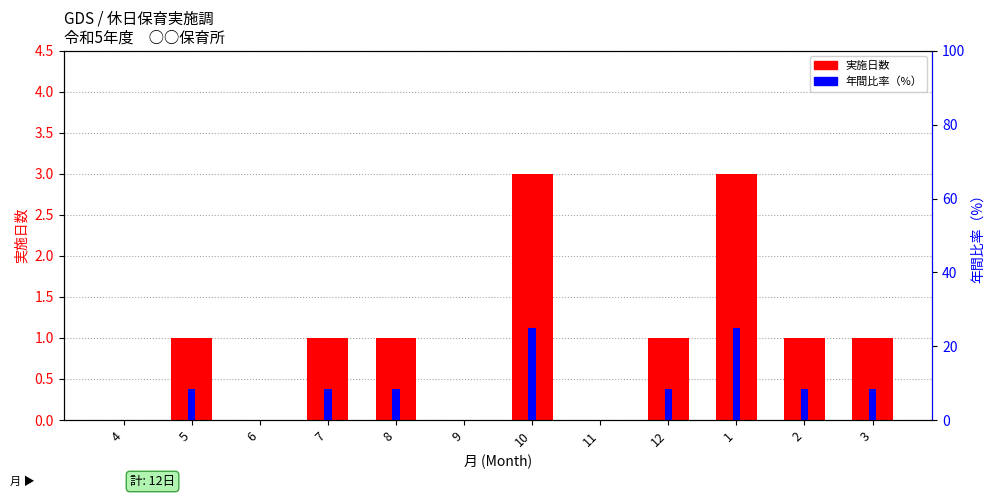

What value does the 実施日数 series have at 12?

1.0